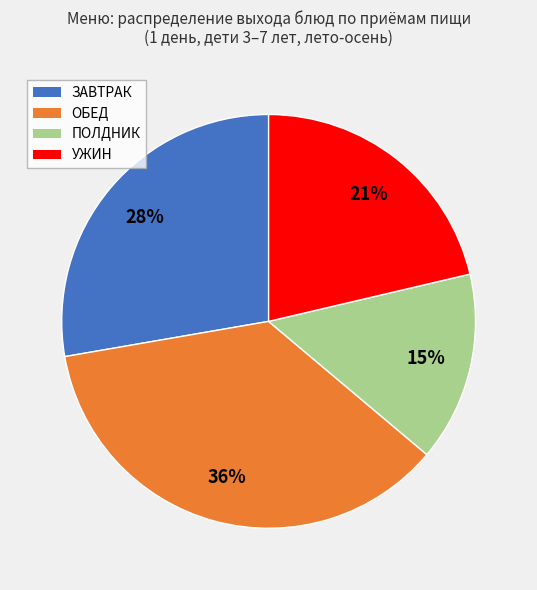

To the nearest percent, what is the average slice percentage?

25%